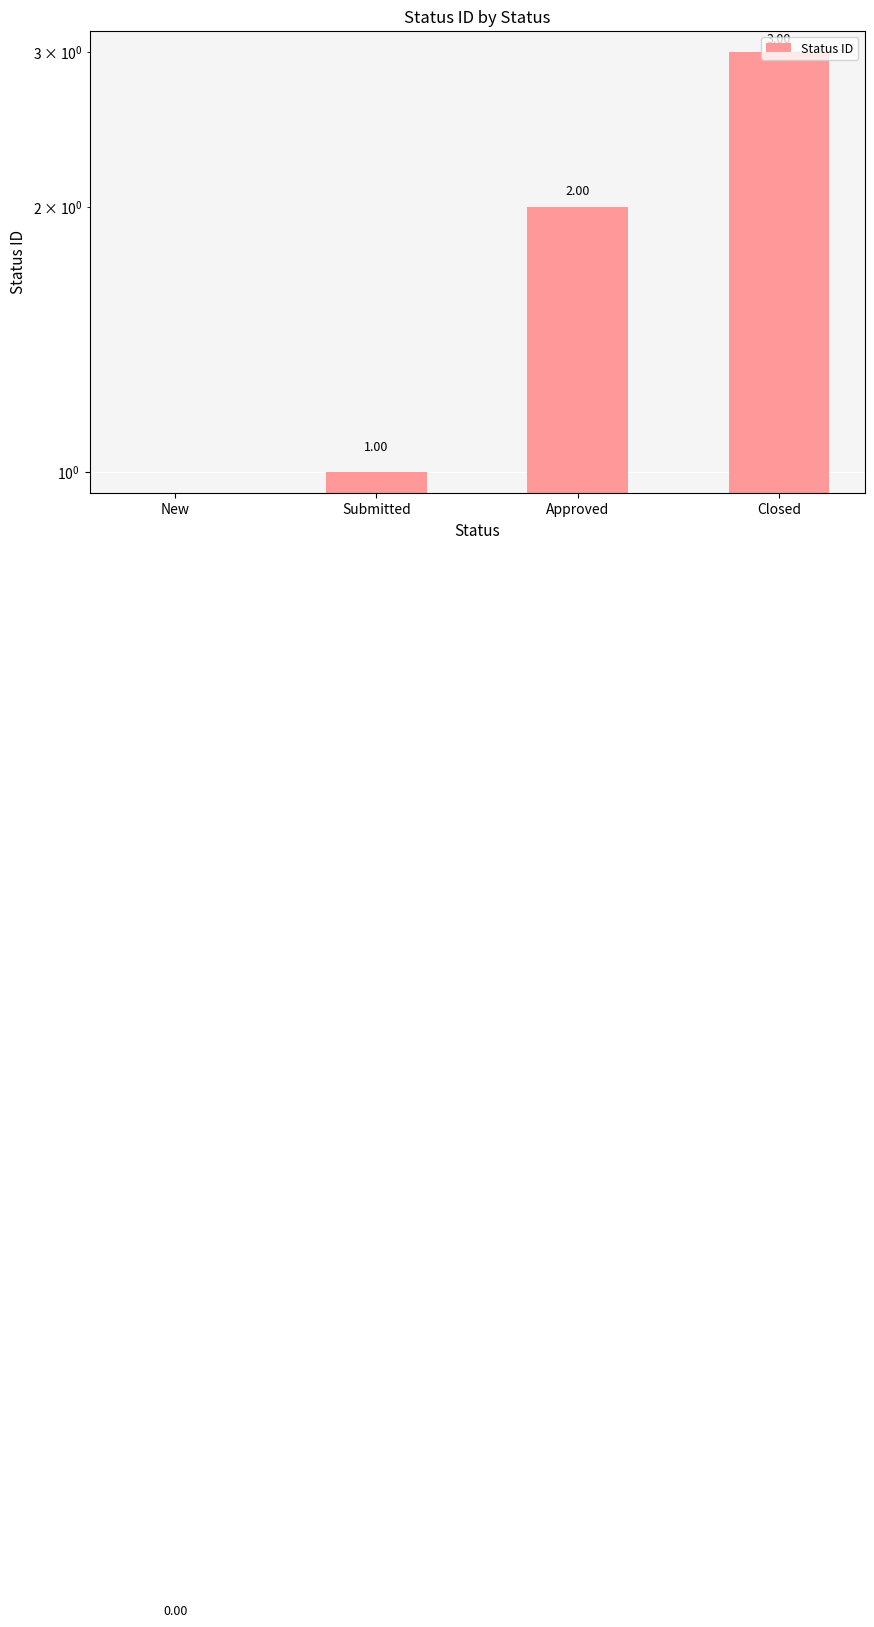

The chart shows a value of 1 at Approved. True or false?

False